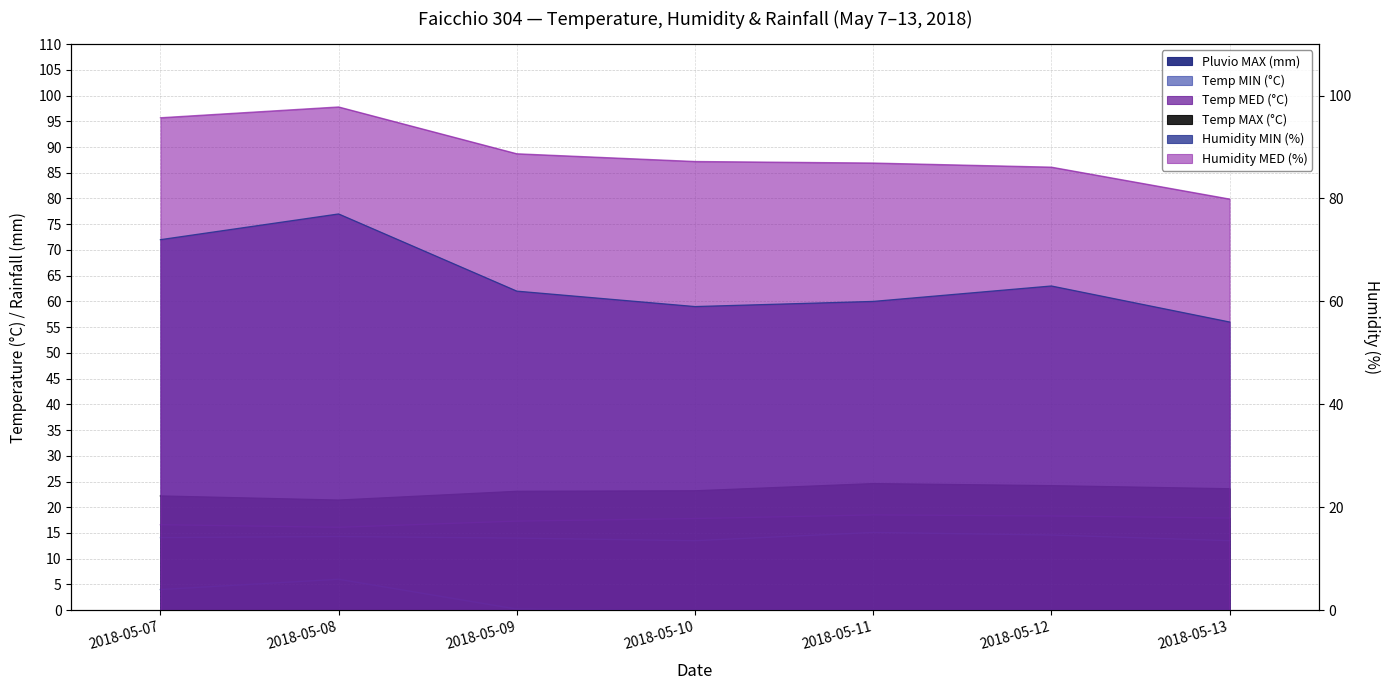

Does the chart have visible grid lines?

Yes